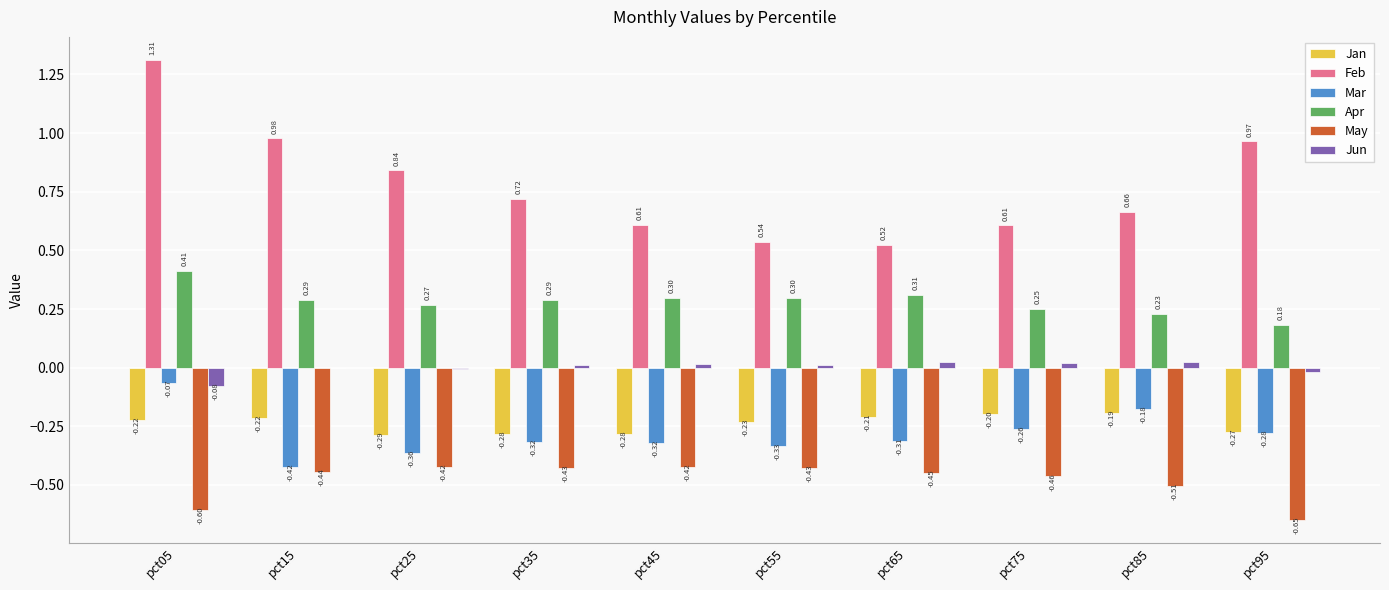

At which category is the sum across all series the highest?

pct05